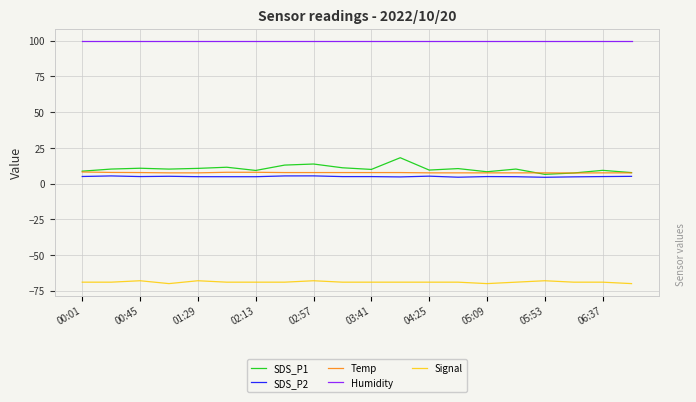

Which series has the widest spread of values?

SDS_P1